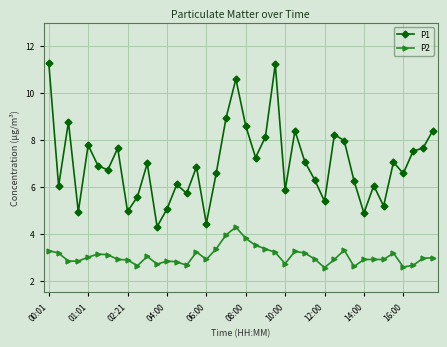

What is the maximum value for P2?

4.3